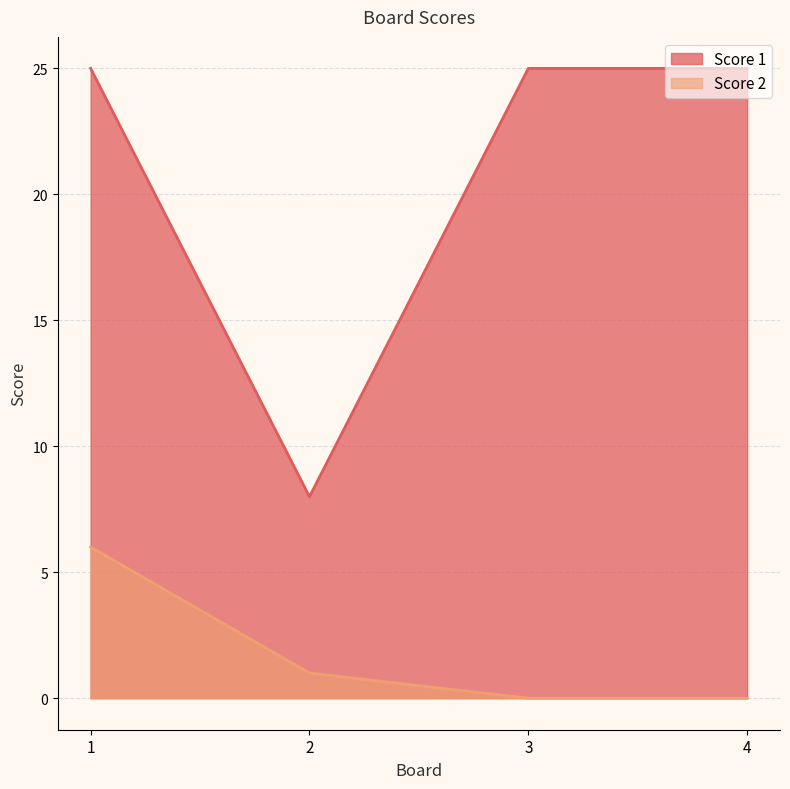

Does the chart display data point markers on the line(s)?

No